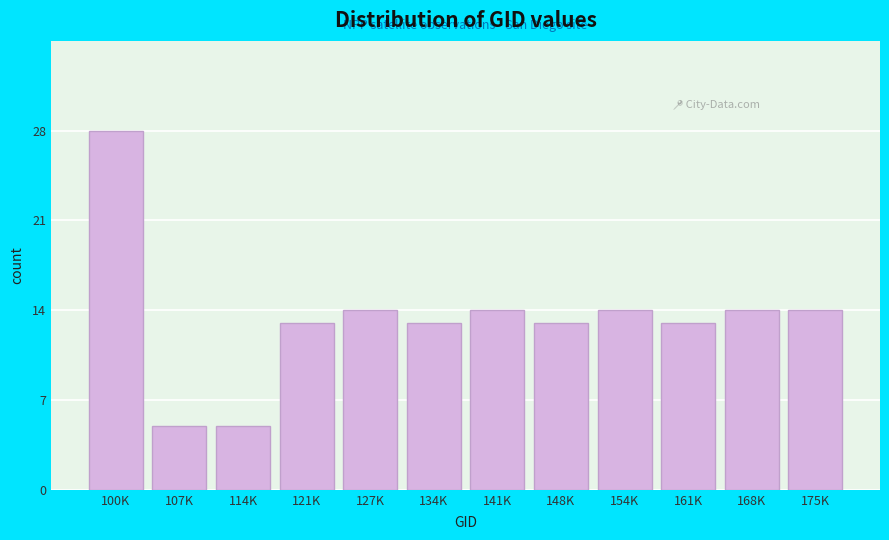

Reading right to left, transcribe all the data shown in this chart.

175K=14	168K=14	161K=13	154K=14	148K=13	141K=14	134K=13	127K=14	121K=13	114K=5	107K=5	100K=28